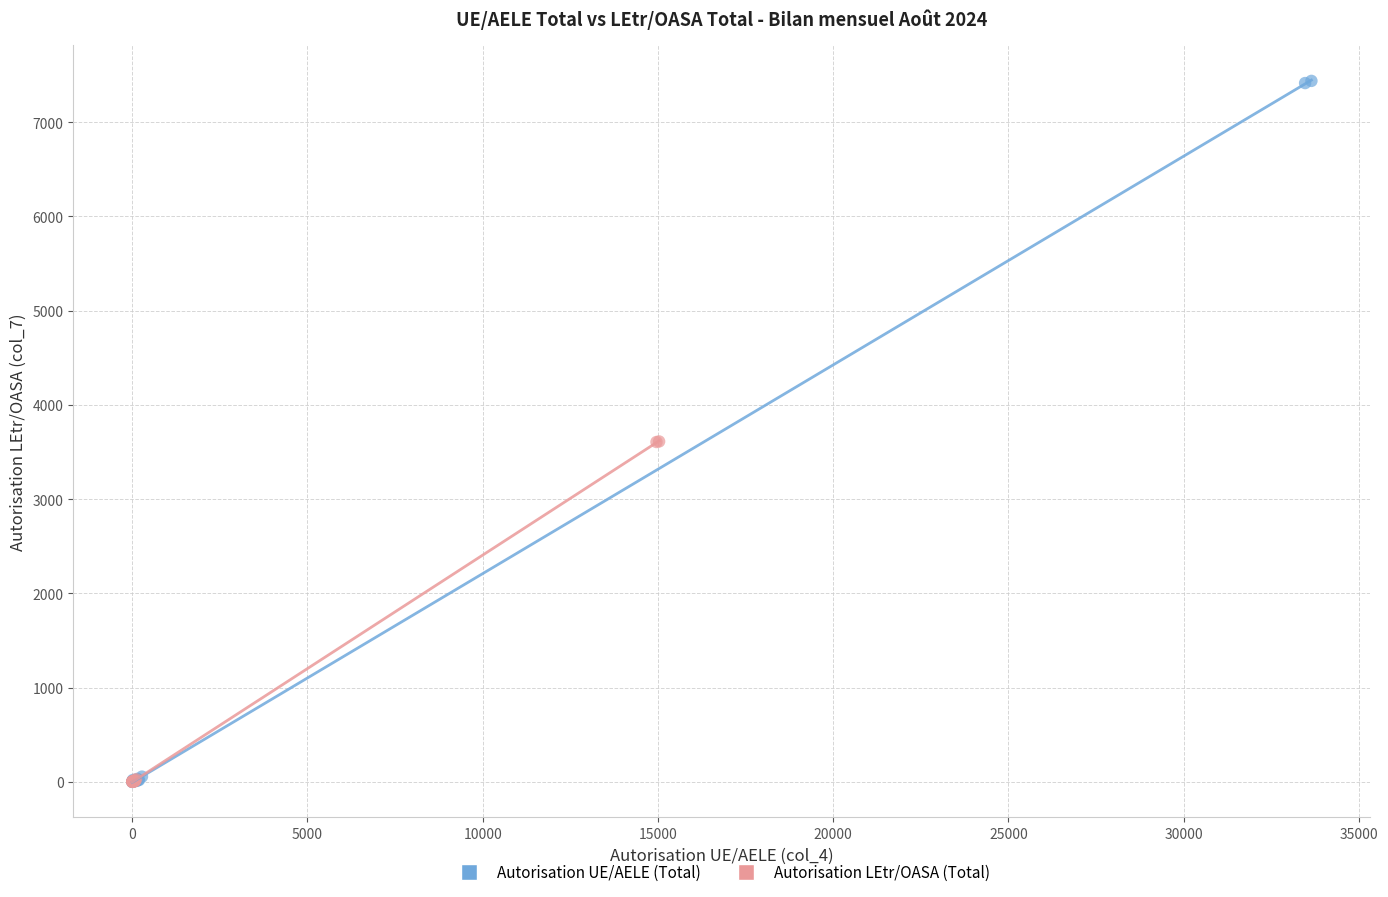

What are all the series names shown in the legend?

Autorisation UE/AELE (Total), Autorisation LEtr/OASA (Total)